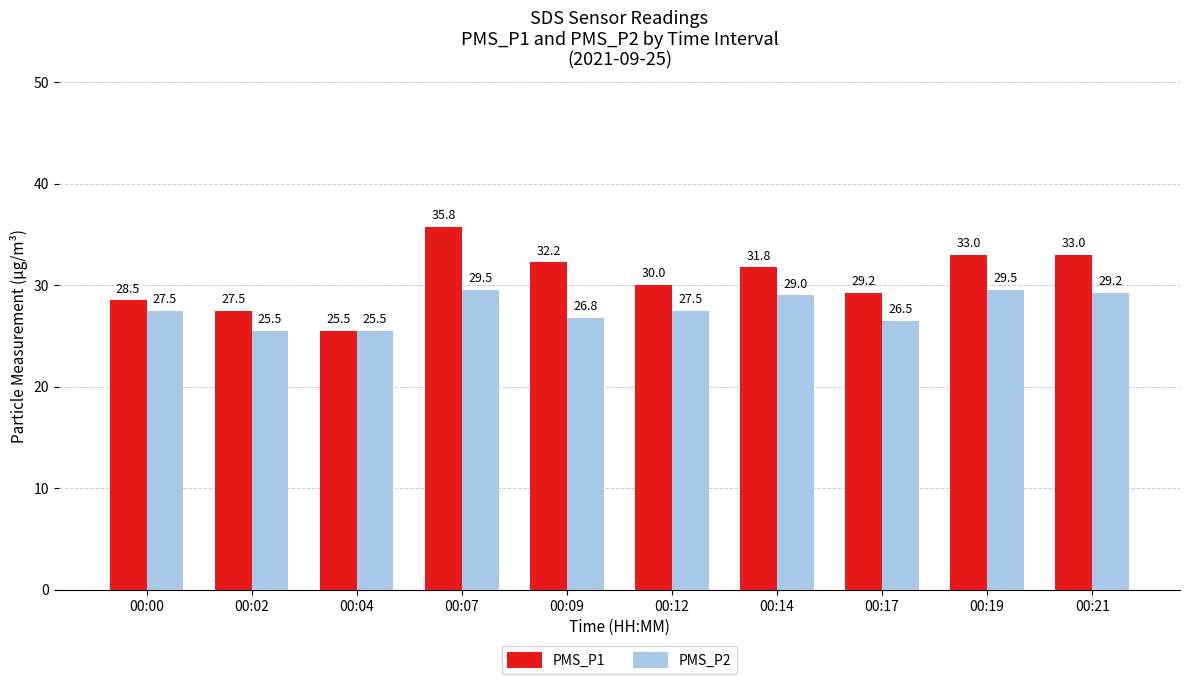

Which series has the largest total across all categories?

PMS_P1